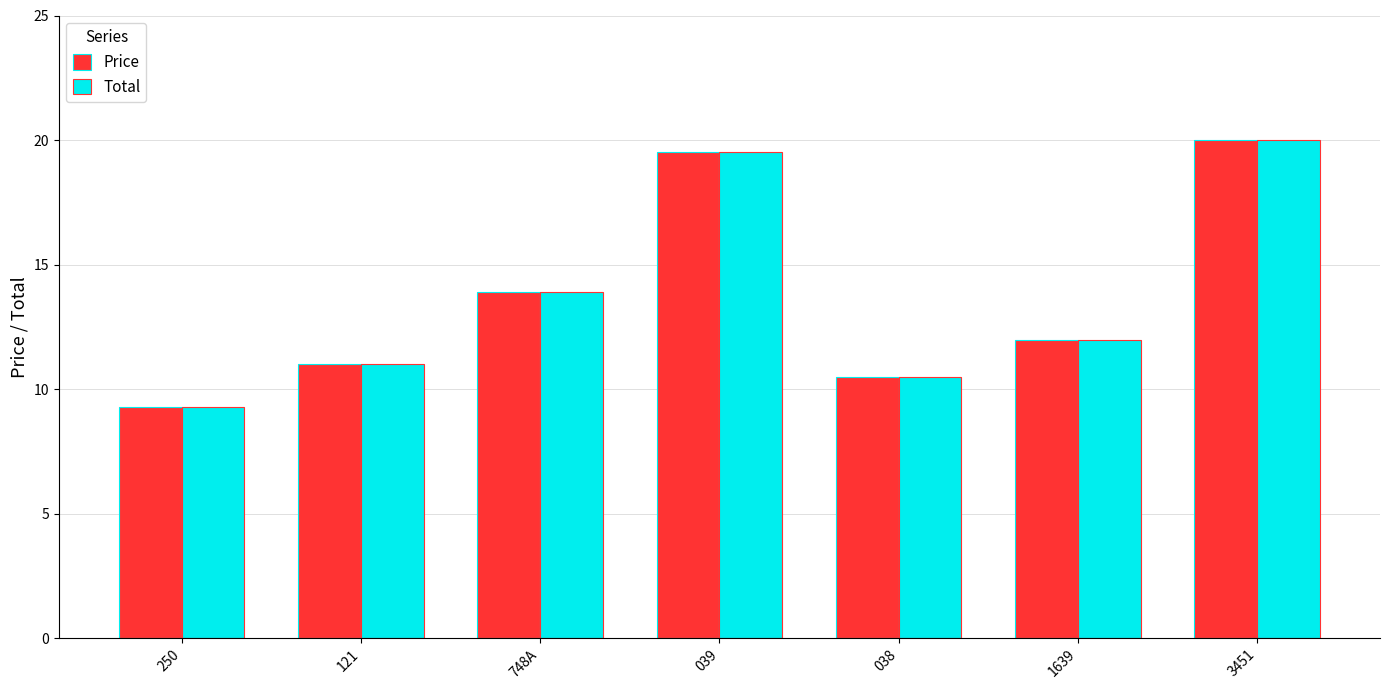

How many distinct data groups are displayed?

2